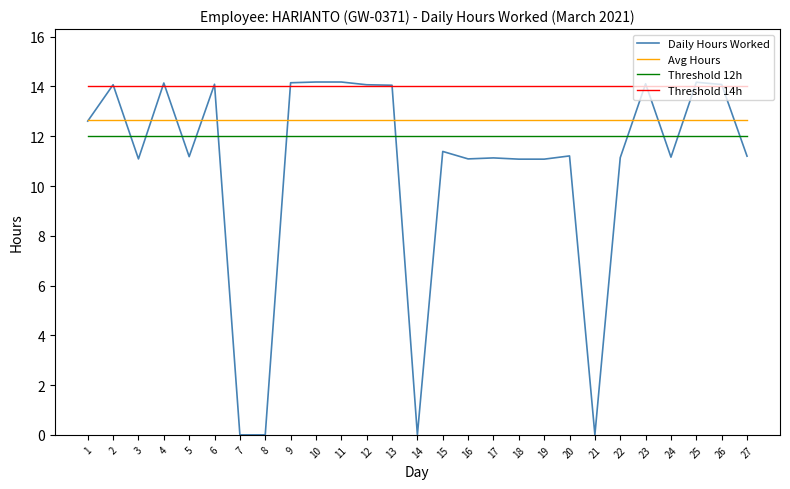

What is the difference between the highest and lowest values at 17?

2.9